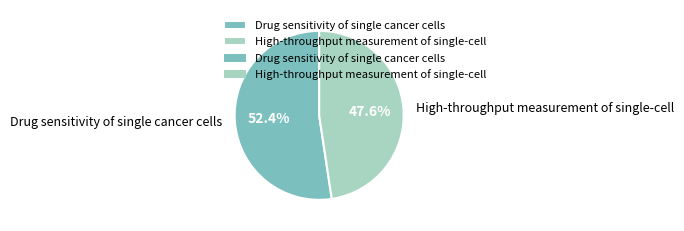

Which category has the biggest portion of the pie?

Drug sensitivity of single cancer cells